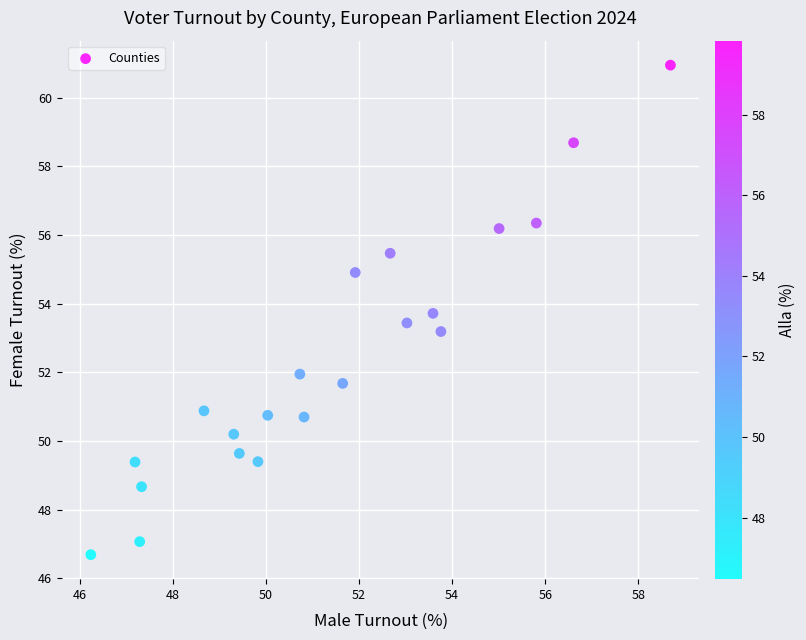

What is the range of X values (max minus min)?

12.4